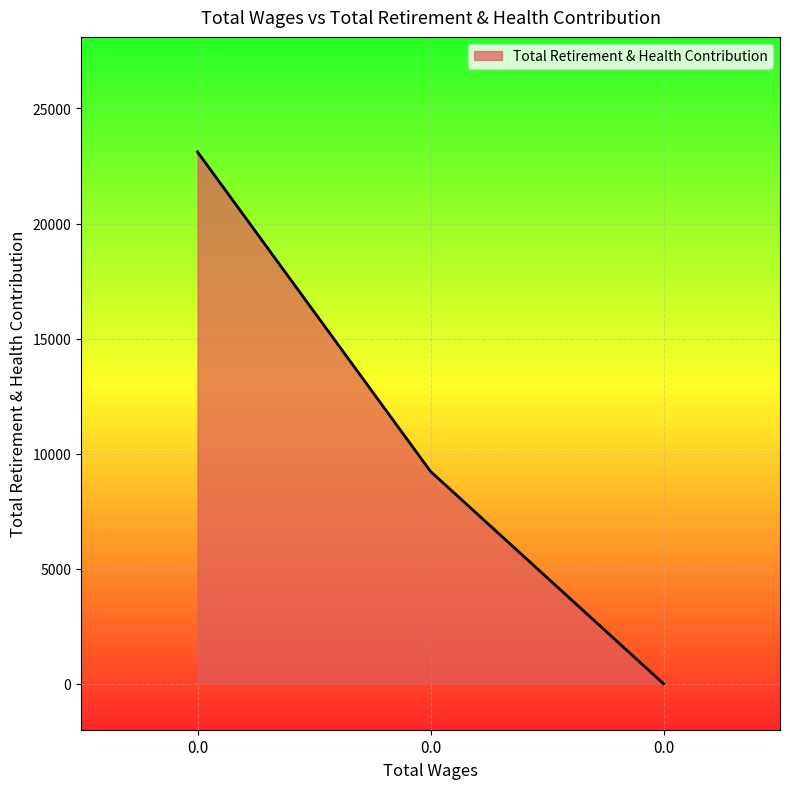

What is the value of the 1st point from the left?

23110